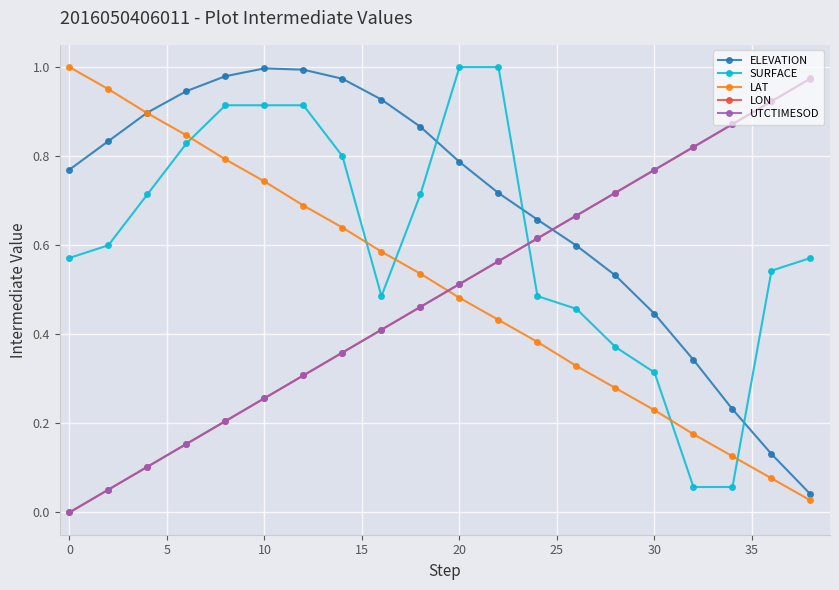

Which series has the largest total across all categories?

ELEVATION